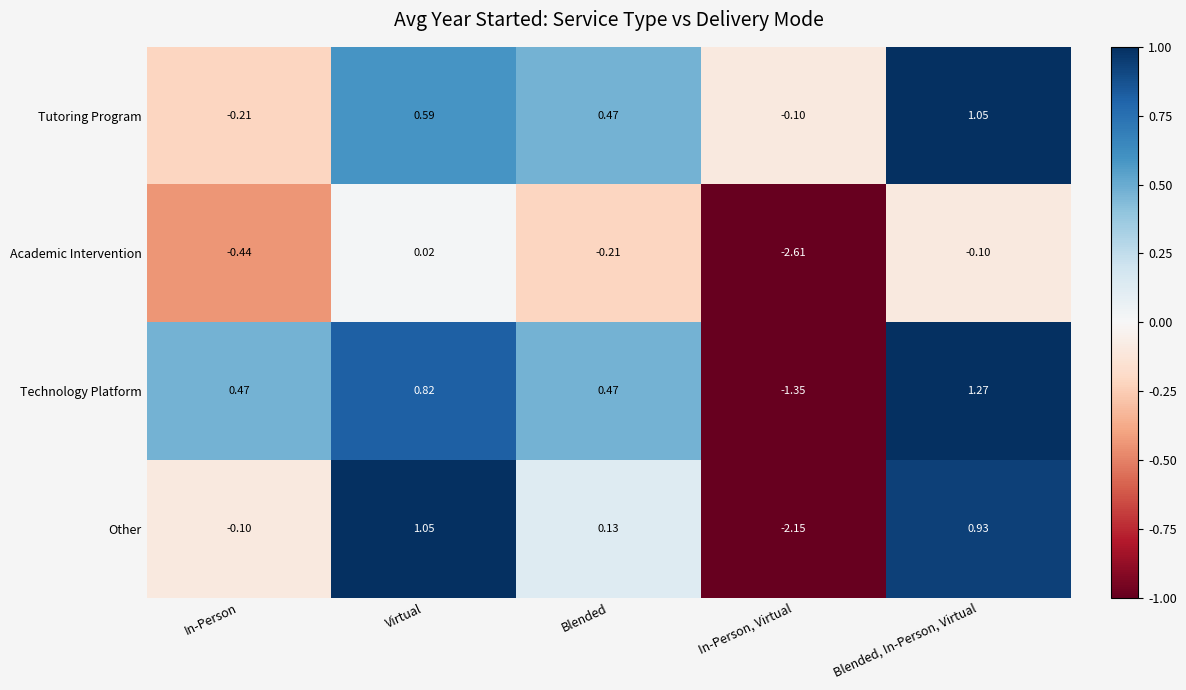

What is the minimum value shown in the chart?

-2.6